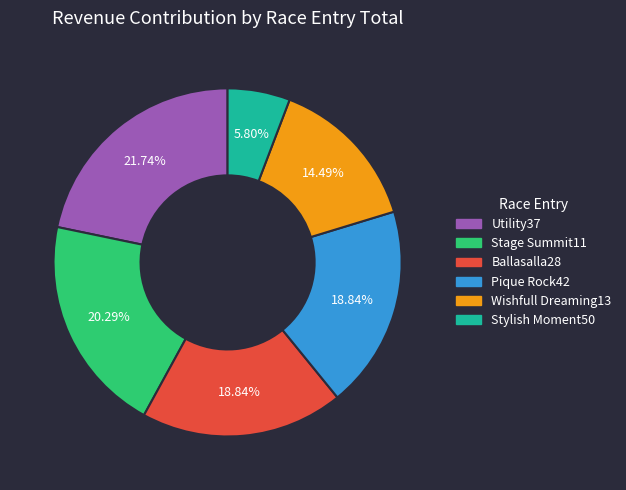

How many slices are in this pie chart?

6